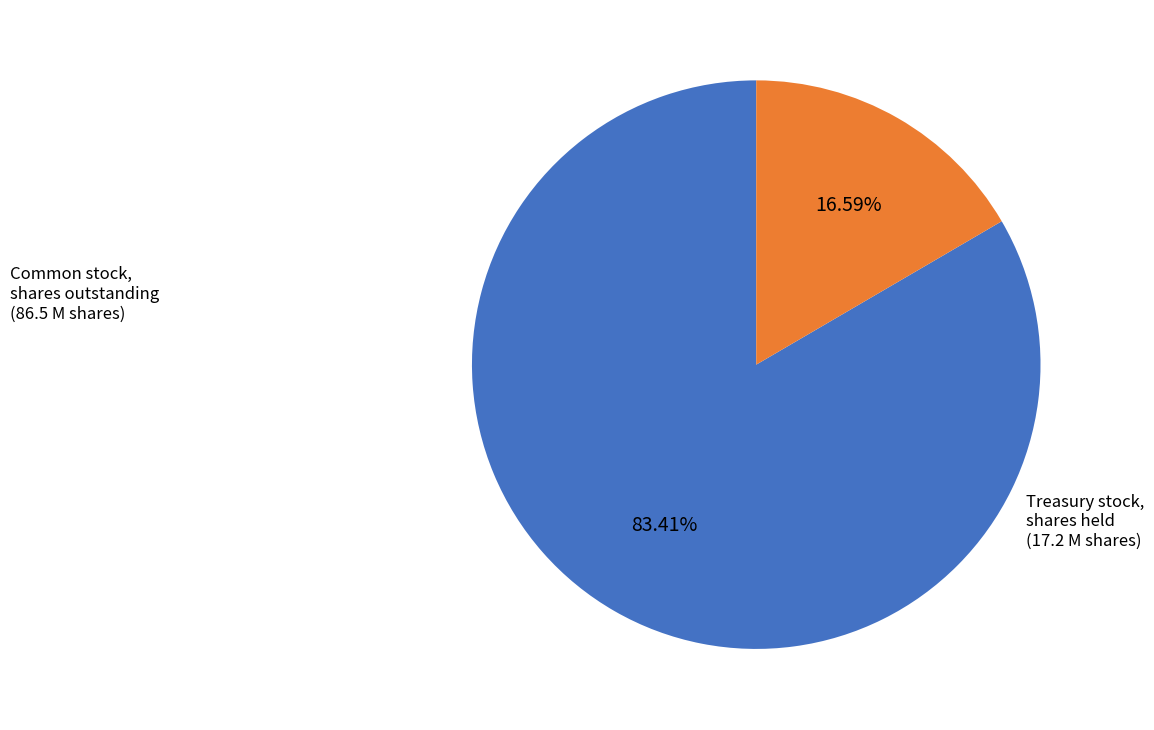

Does any single category account for the majority?

Yes